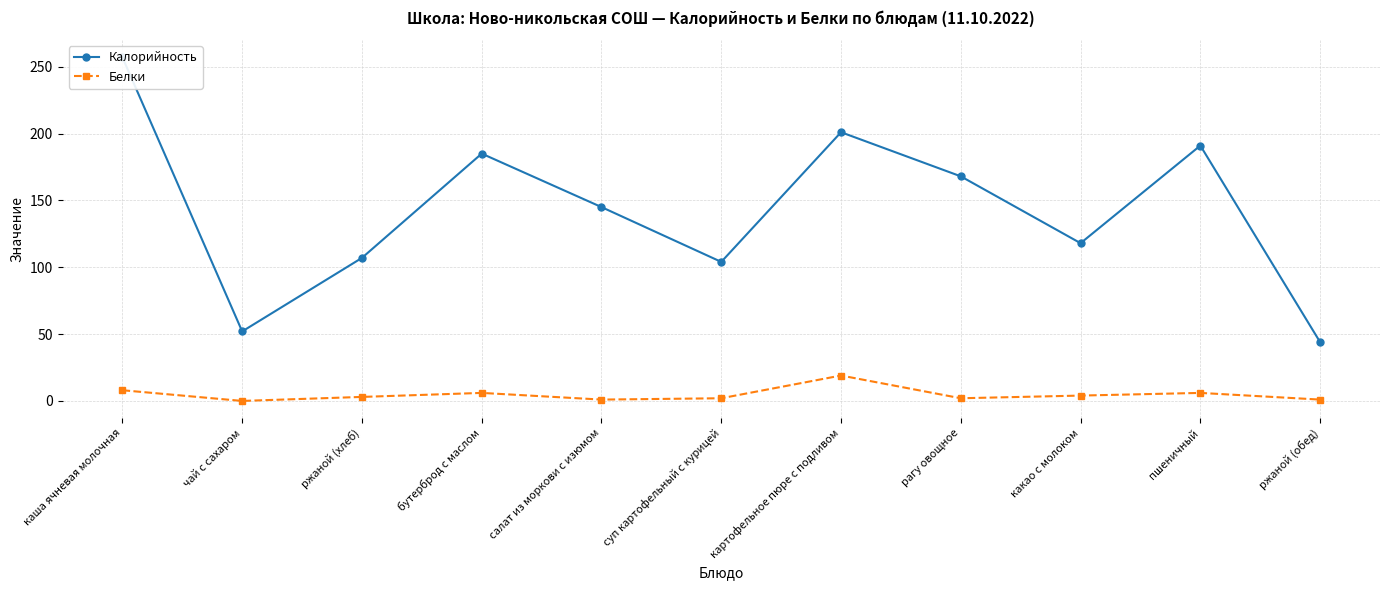

At ржаной (хлеб), list the series in order from largest to smallest.

Калорийность, Белки